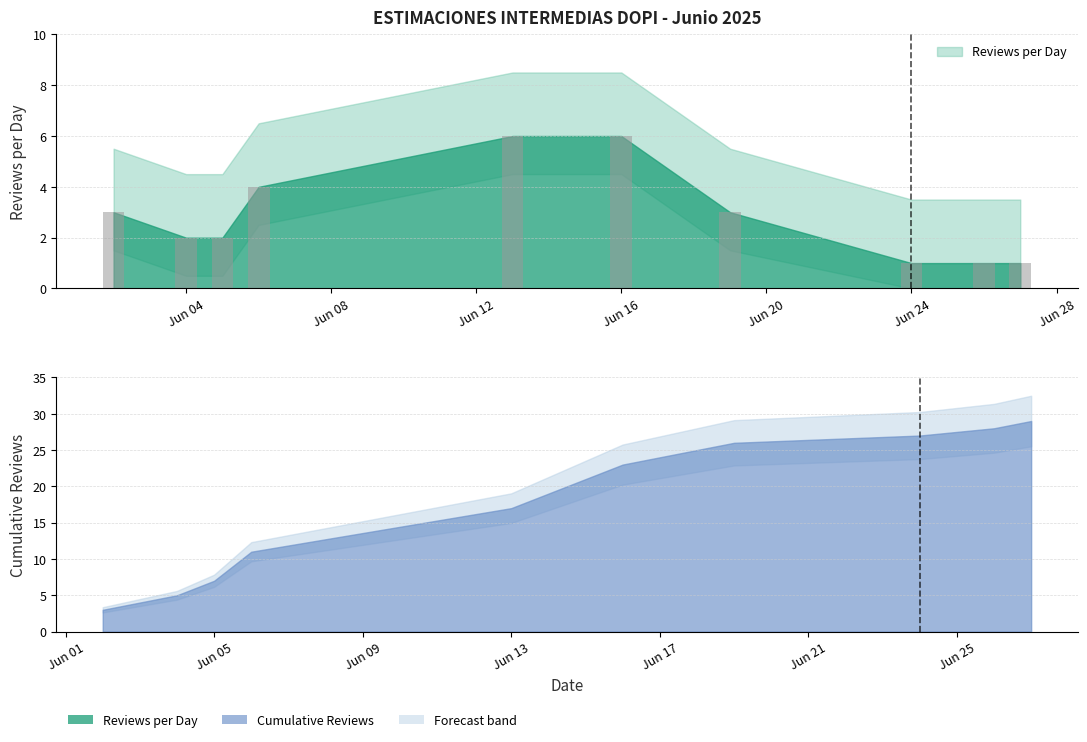

How many categories are shown in the chart?

10